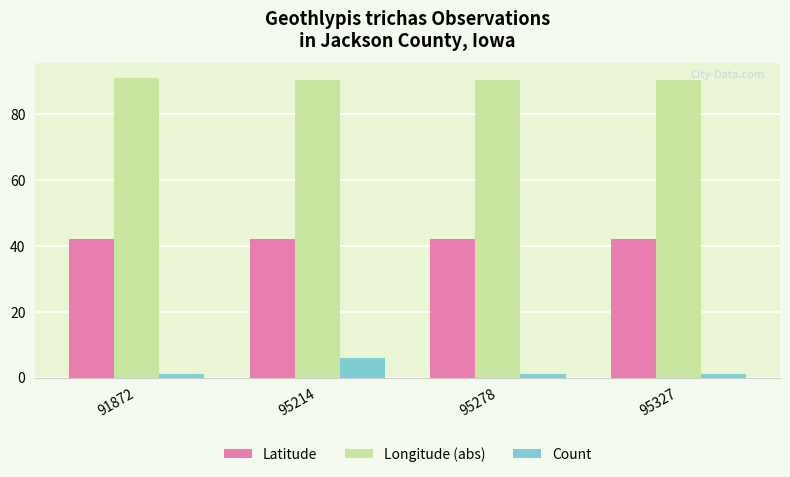

Is the value of Latitude at 91872 greater than the value of Count at 95278?

Yes